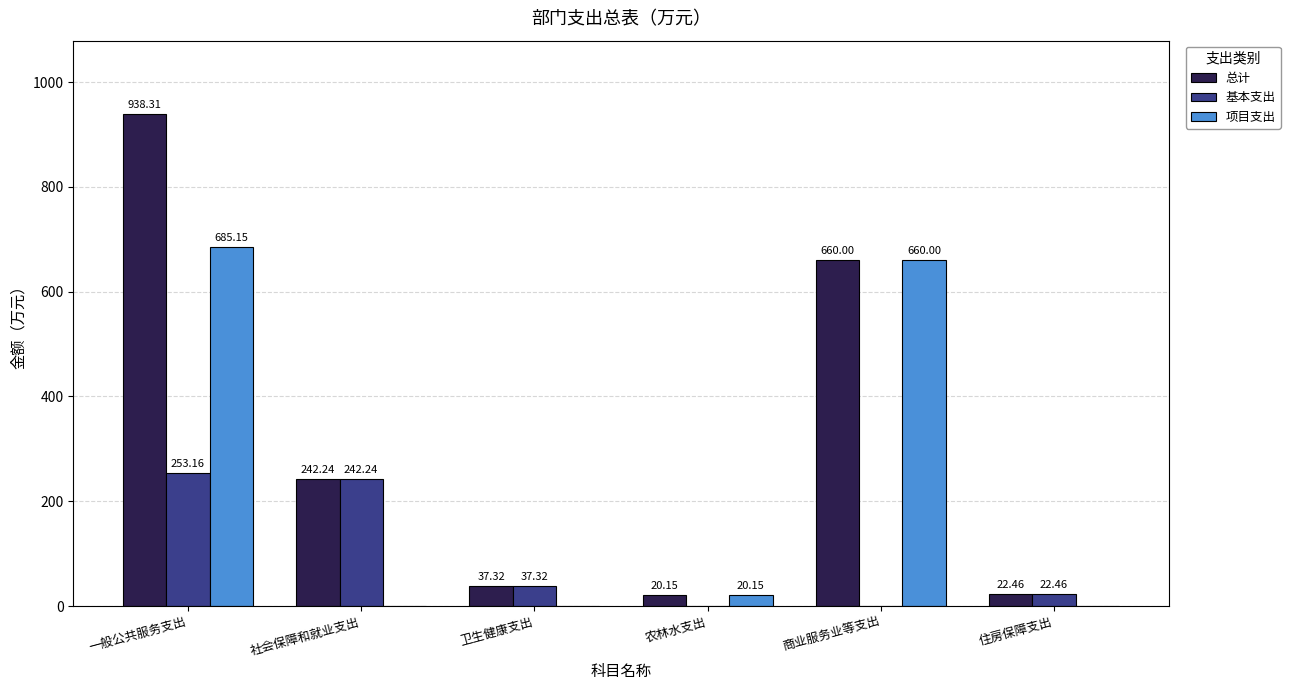

Where is 基本支出 nearest to the value 126?

卫生健康支出